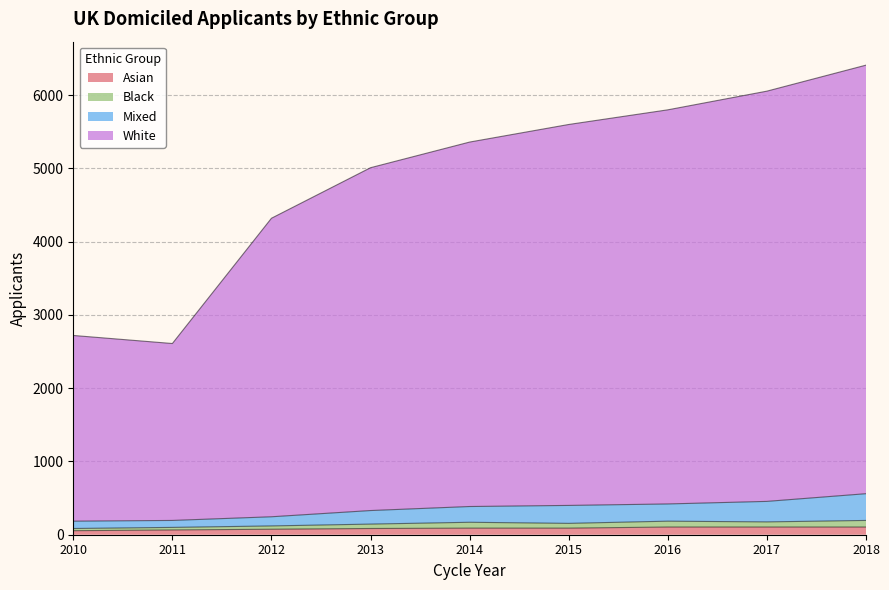

True or false: Asian has a value of 85 at 2013.

True